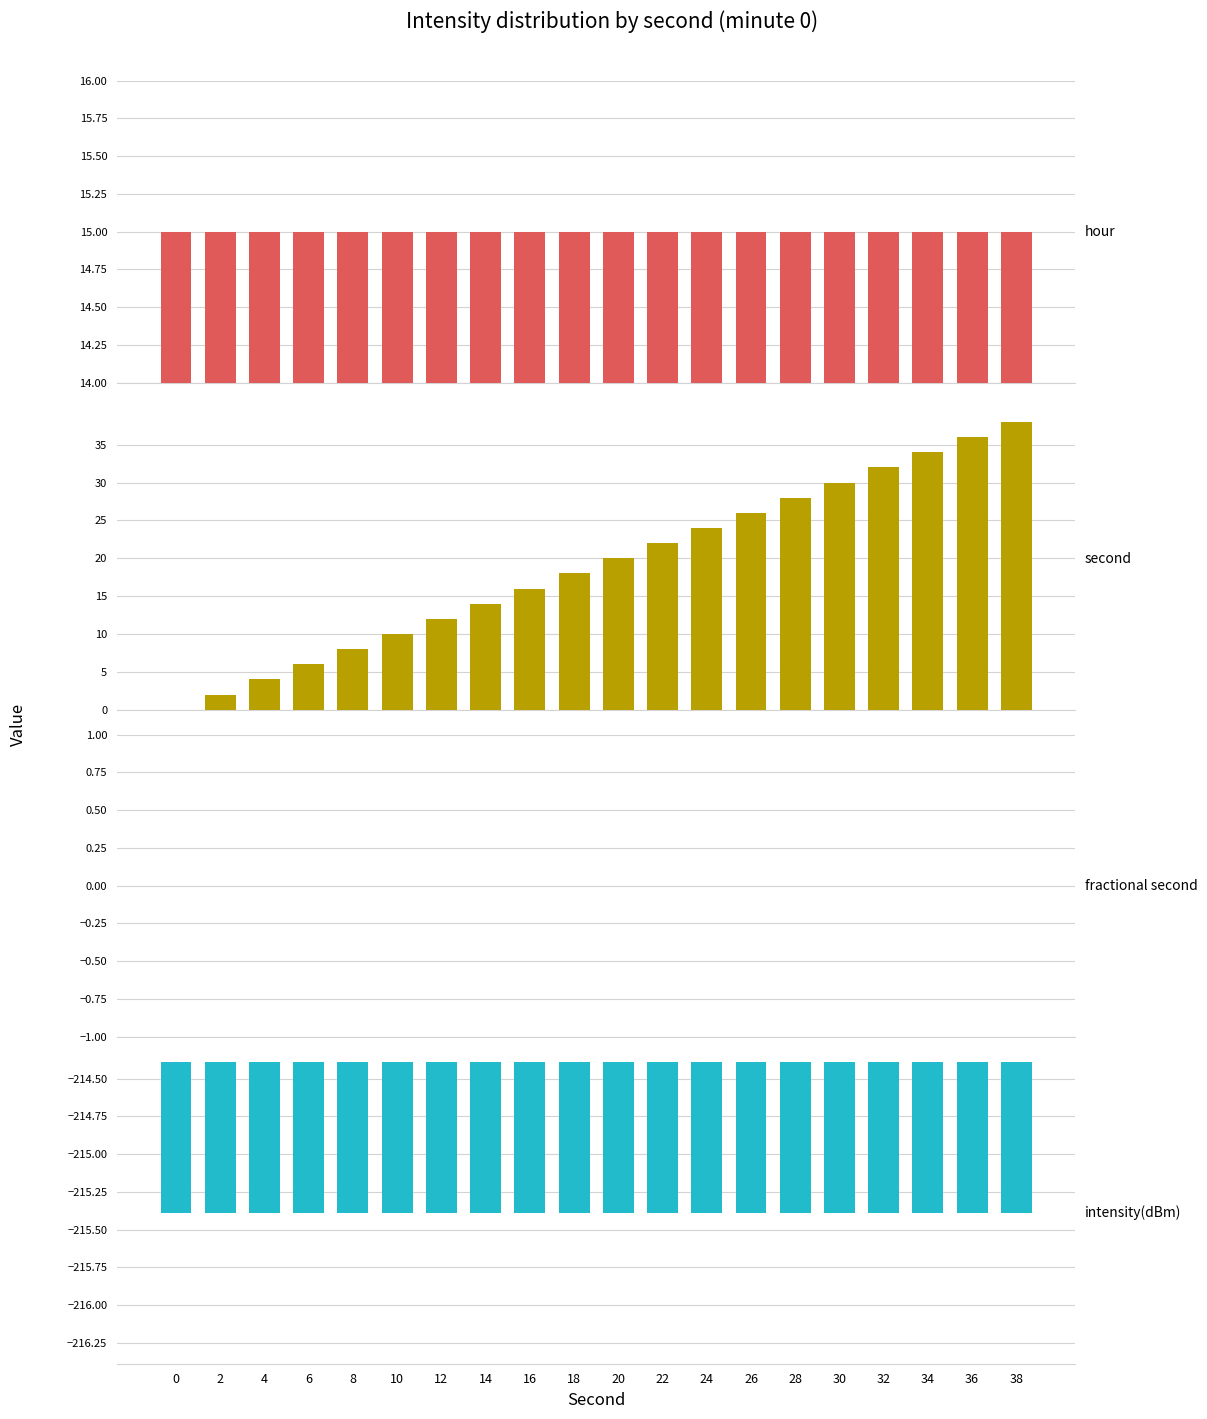

The second series shows 10.0 at 10. True or false?

True